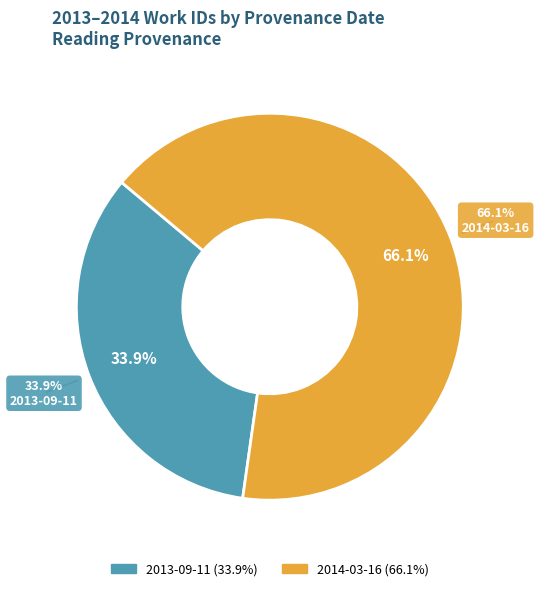

Is the sum of 2013-09-11 and 2014-03-16 greater than half?

Yes